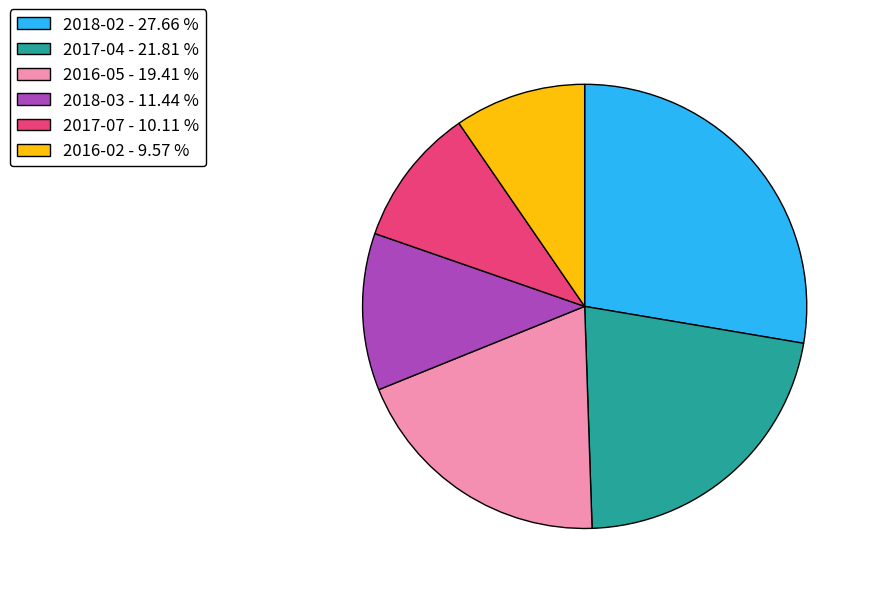

Does any single category account for the majority?

No